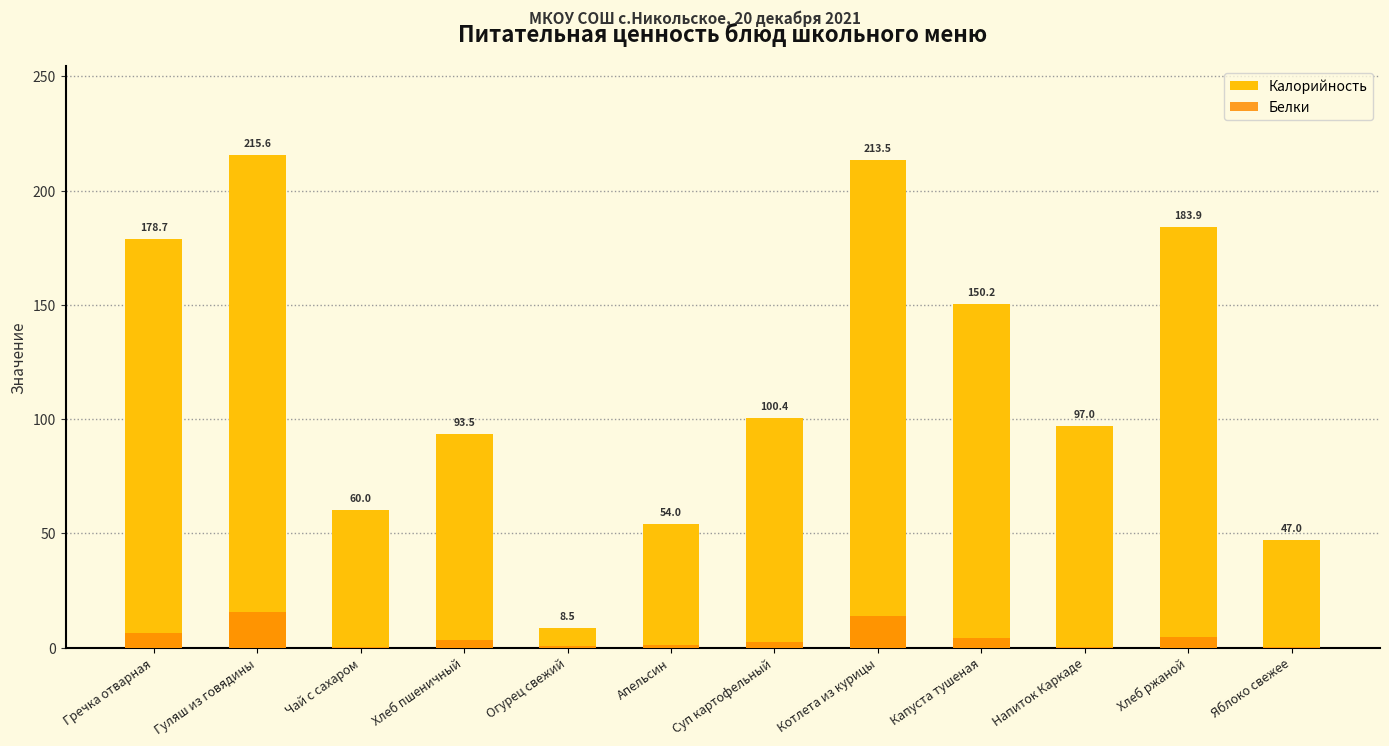

What is the average value of the Калорийность series?

116.9